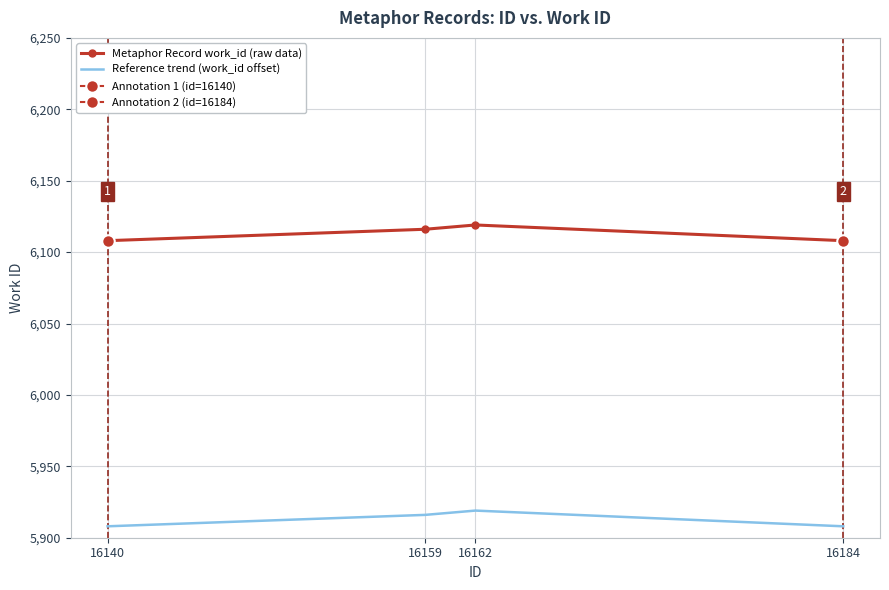

True or false: Reference trend (work_id offset) and Metaphor Record work_id (raw data) cross at least once.

False